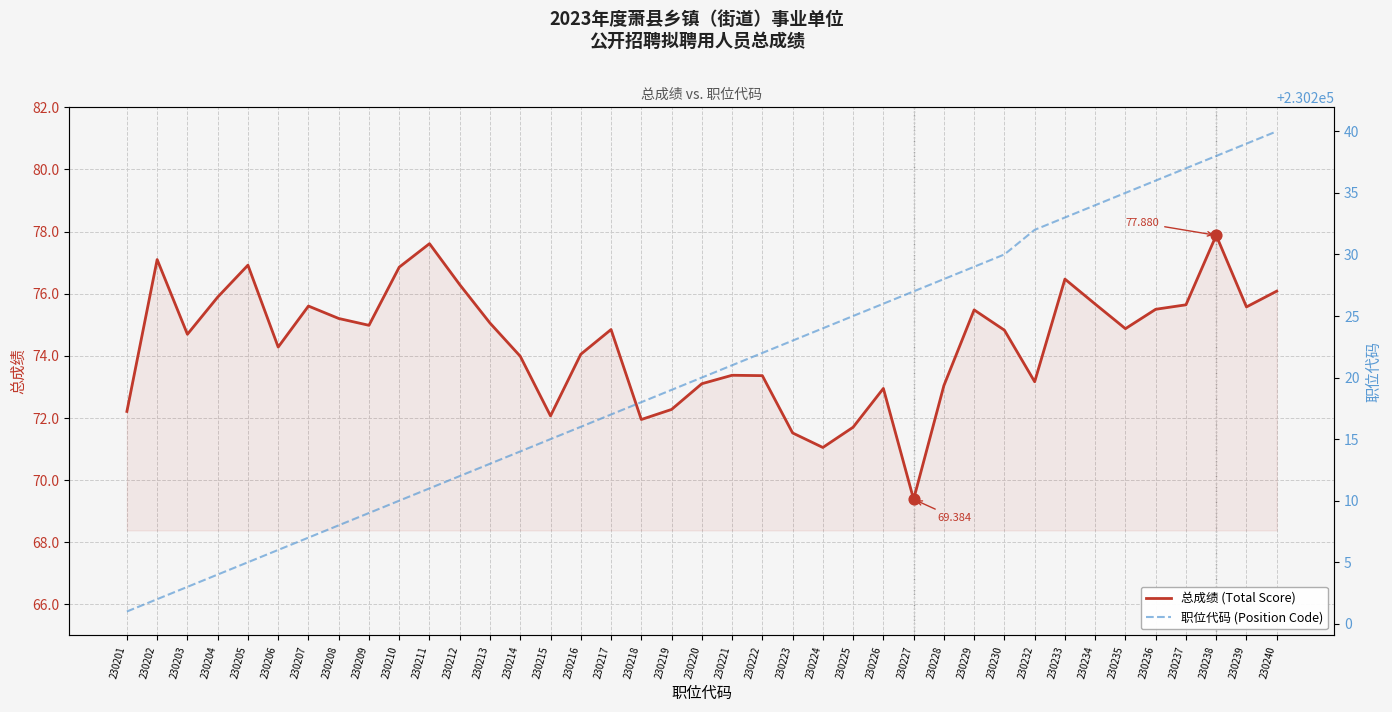

At how many categories does at least one series exceed 90130?

39